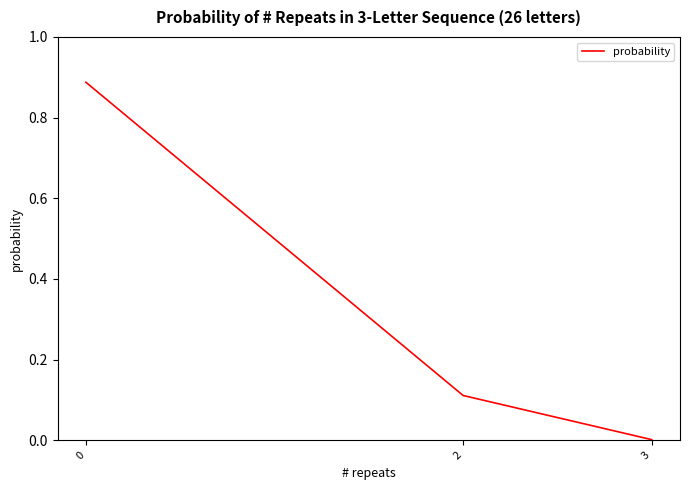

What is the sum of the values at 0 and 2?

1.0